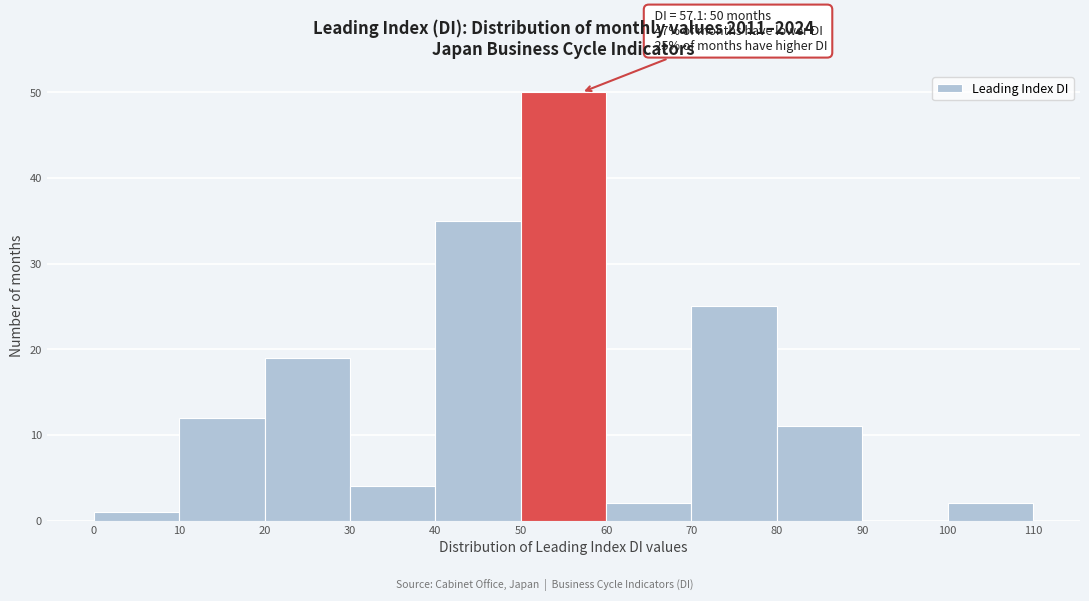

Over which range of the x-axis is the bar tallest?

50 to 60